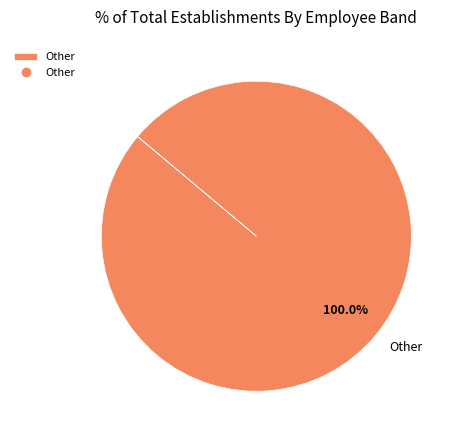

Rank the categories by value from lowest to highest.

Other